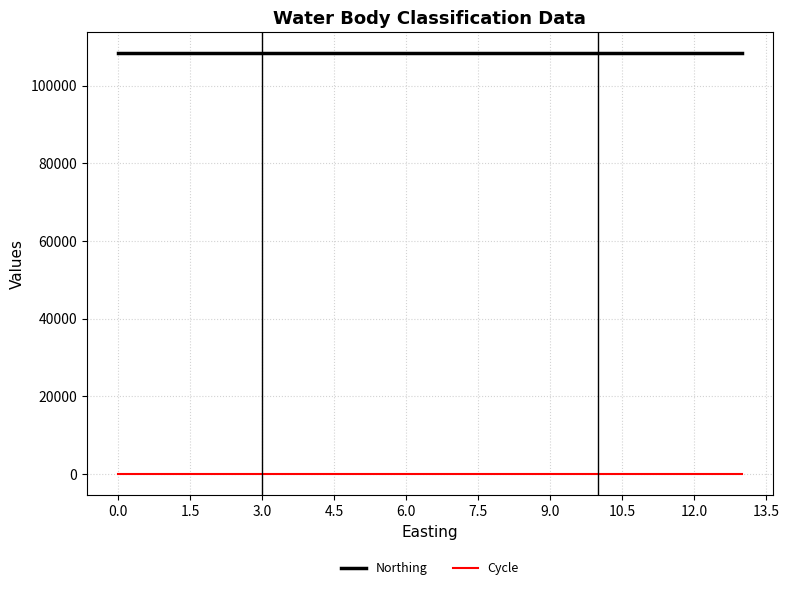

Is this an area chart (filled region under the line)?

No